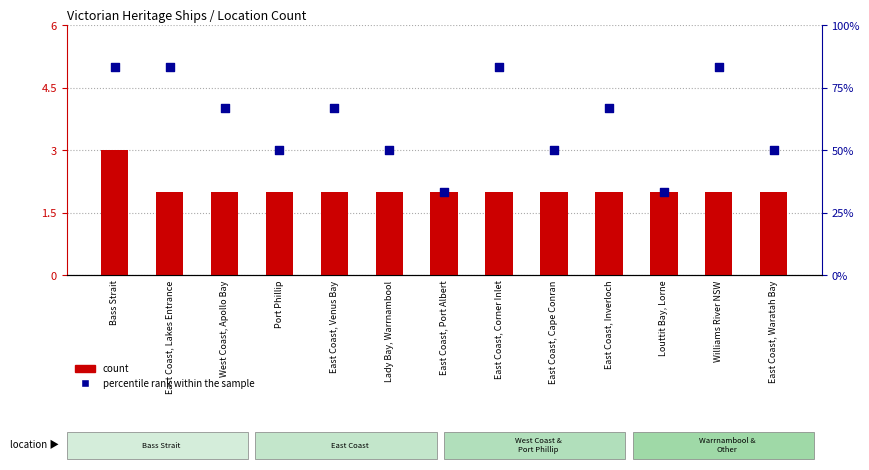

Which series reaches the maximum Y coordinate?

percentile rank within the sample